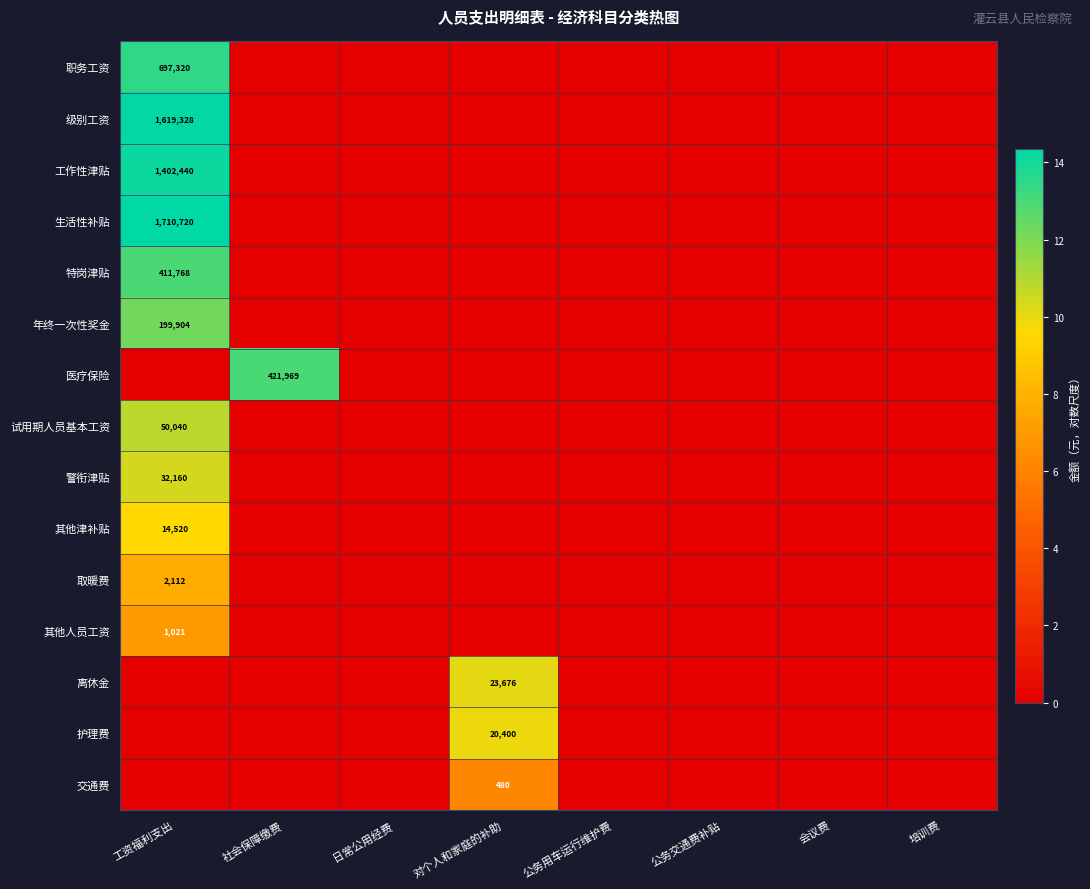

Rank the categories by 特岗津贴 value from highest to lowest.

工资福利支出, 社会保障缴费, 日常公用经费, 对个人和家庭的补助, 公务用车运行维护费, 公务交通费补贴, 会议费, 培训费